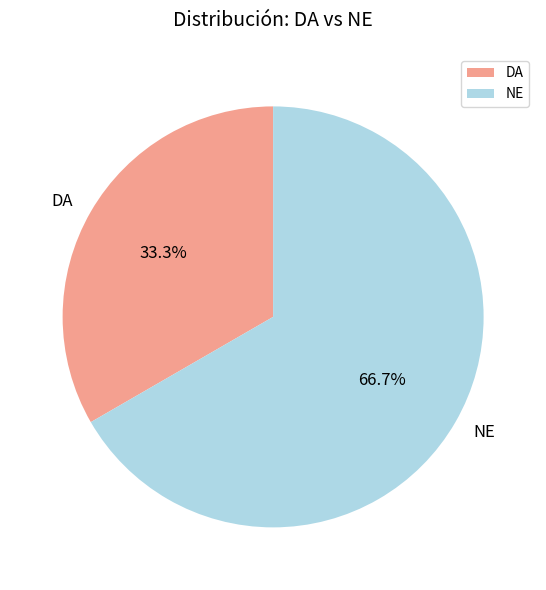

Rank the categories by value from highest to lowest.

NE, DA